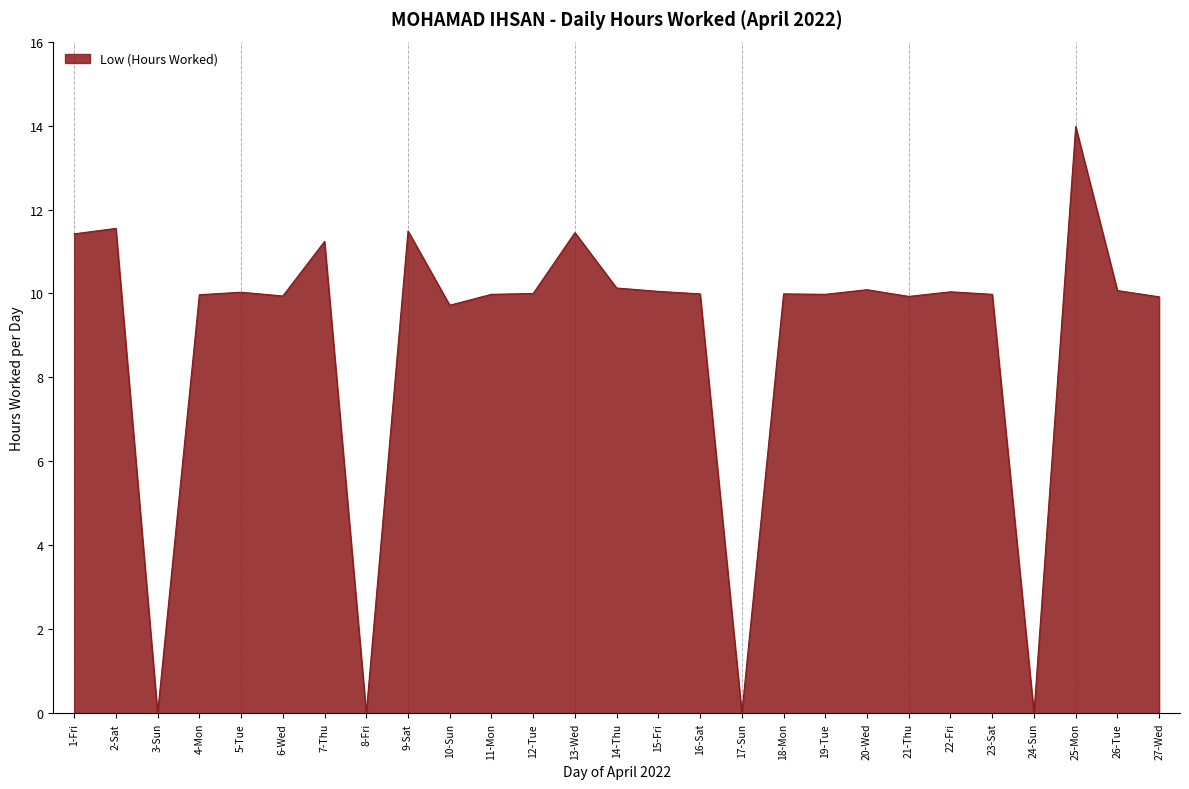

Approximately how many times larger is the value at 14-Thu compared to 18-Mon?

1.0